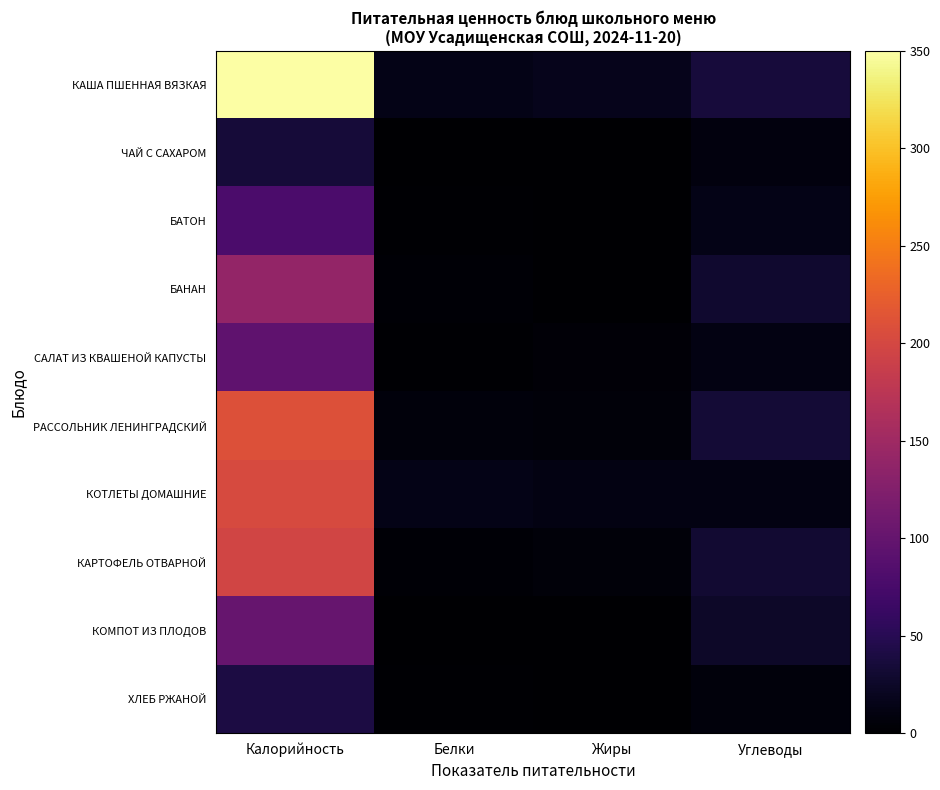

Which series has the widest spread of values?

КАША ПШЕННАЯ ВЯЗКАЯ